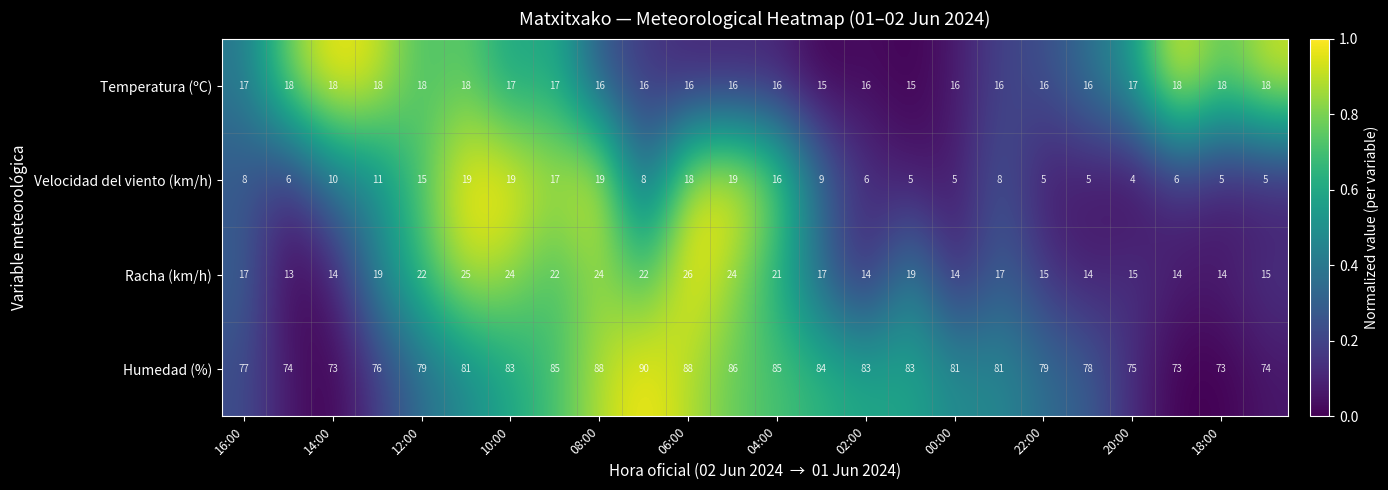

What is the difference between the maximum and second lowest values in the Temperatura (ºC) series?

3